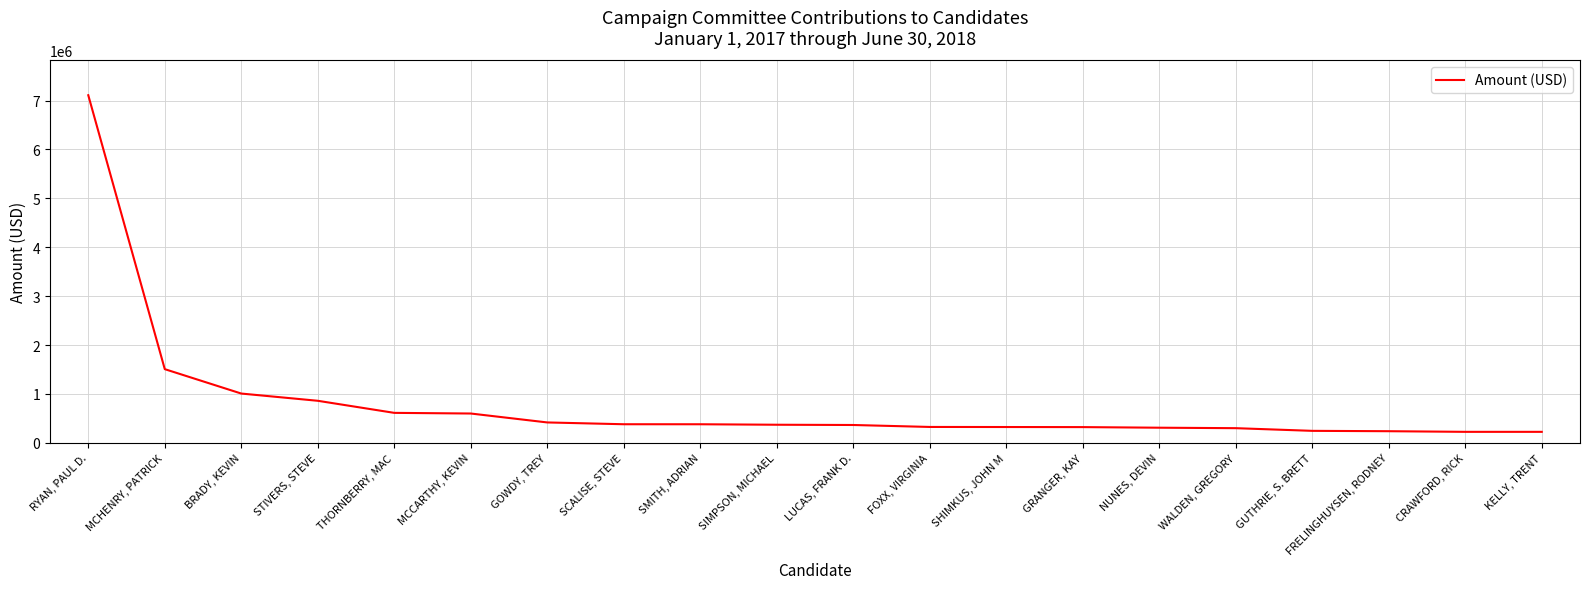

Does the chart have visible grid lines?

Yes